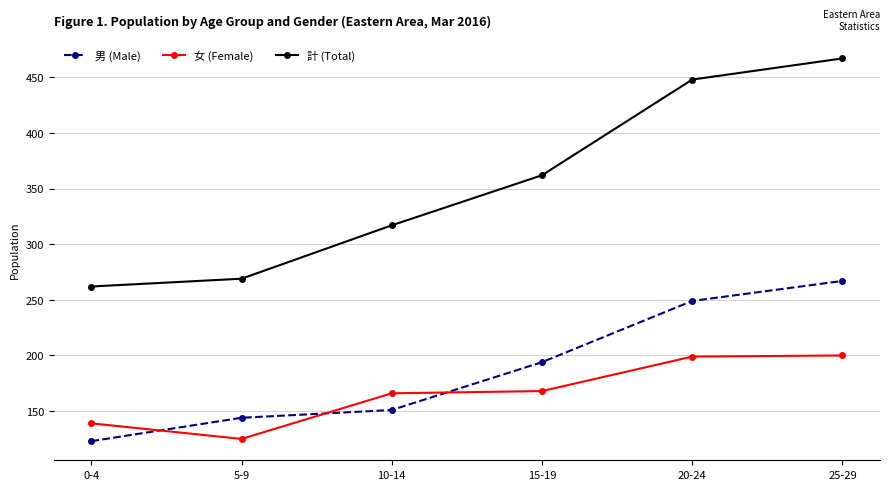

What is the difference between the 計 (Total) values at 0-4 and 25-29?

205